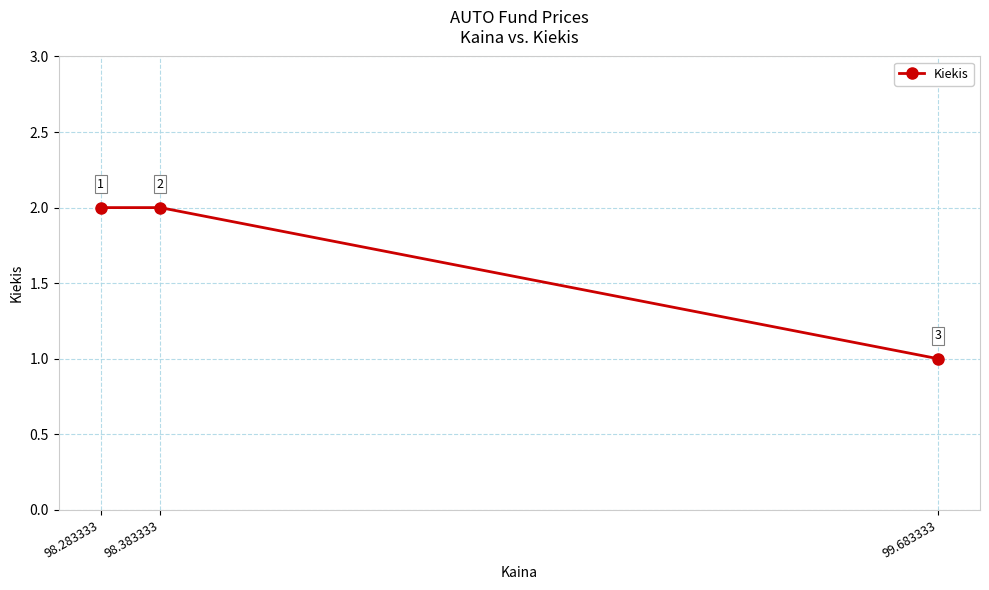

Does the chart display data point markers on the line(s)?

Yes